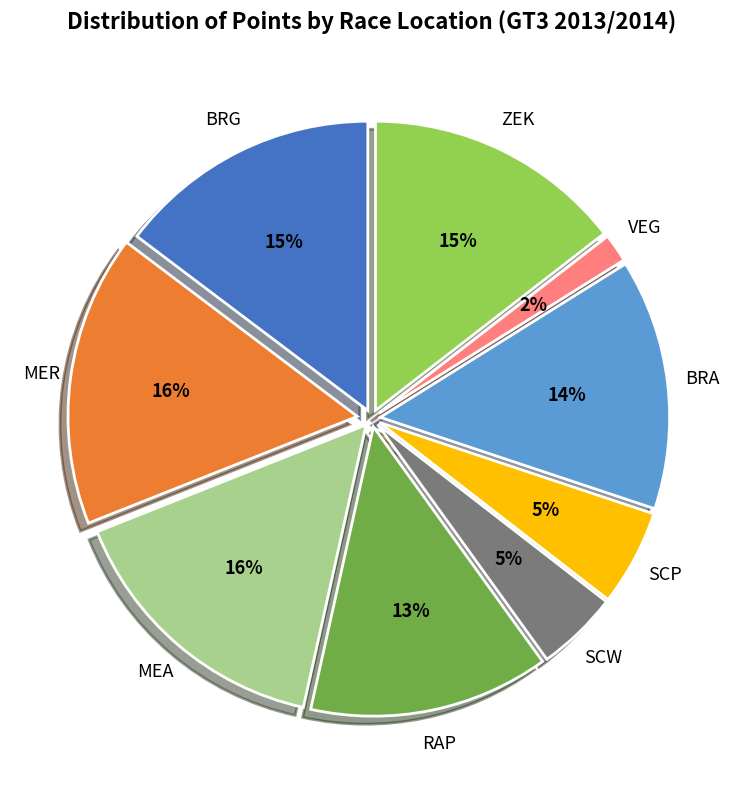

Does any single category account for the majority?

No